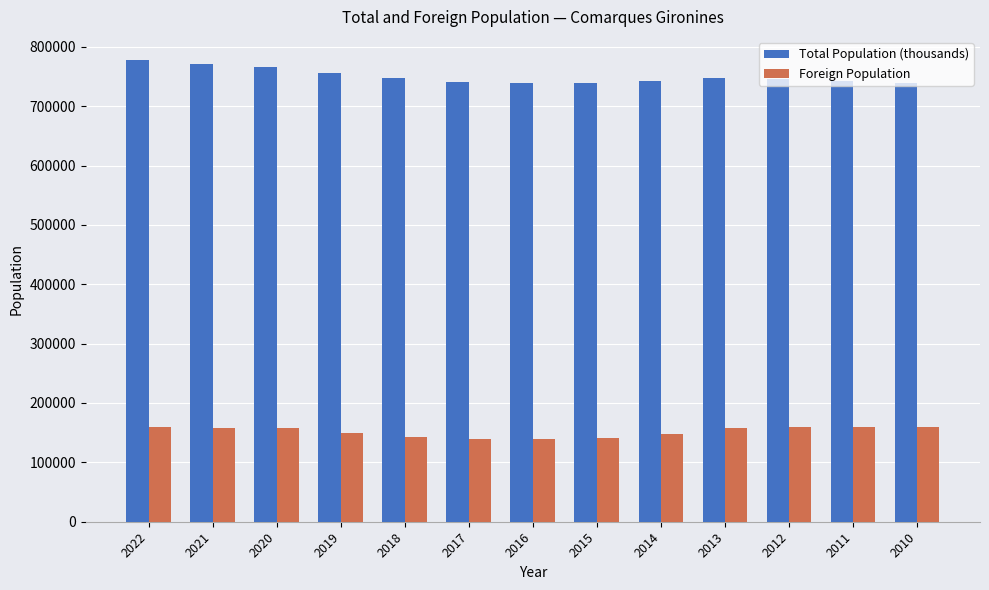

The value of Foreign Population at 2016 is 240482. True or false?

False